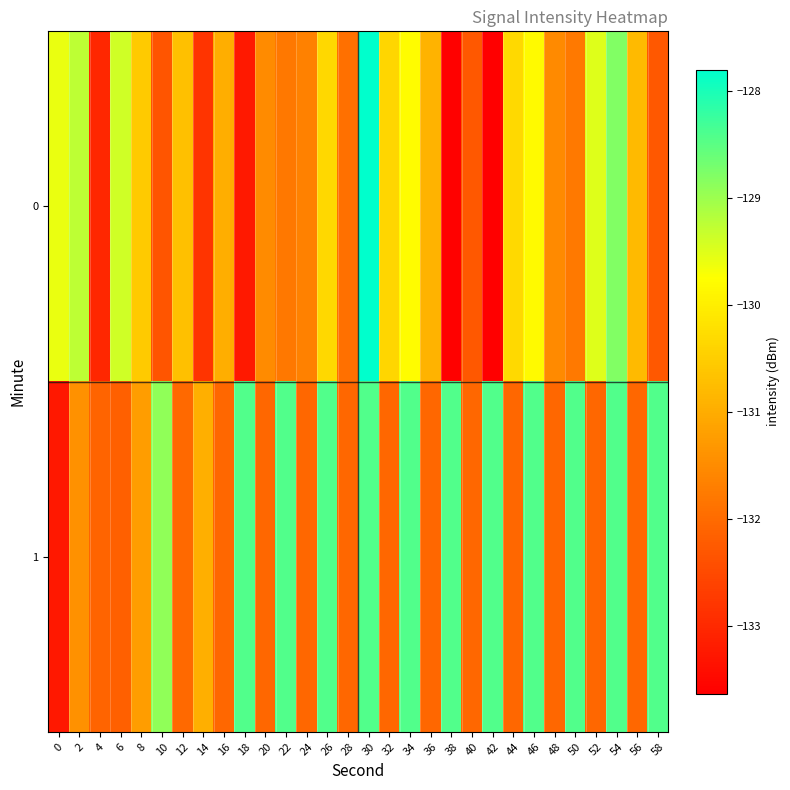

Reading left to right, extract all data points from this chart.

0: 0=-129.6	2=-129.2	4=-133.0	6=-129.4	8=-130.5	10=-132.3	12=-130.7	14=-132.8	16=-131.0	18=-133.2	20=-131.5	22=-131.8	24=-131.7	26=-130.3	28=-131.9	30=-127.8	32=-130.4	34=-129.8	36=-130.9	38=-133.6	40=-132.3	42=-133.6	44=-130.3	46=-129.8	48=-131.5	50=-131.8	52=-129.5	54=-128.8	56=-130.8	58=-132.3
1: 0=-133.3	2=-131.4	4=-132.1	6=-132.2	8=-131.2	10=-128.9	12=-132.0	14=-130.9	16=-132.1	18=-128.4	20=-132.1	22=-128.4	24=-132.1	26=-128.4	28=-132.1	30=-128.4	32=-132.1	34=-128.4	36=-132.1	38=-128.4	40=-132.1	42=-128.4	44=-132.1	46=-128.4	48=-132.1	50=-128.4	52=-132.1	54=-128.4	56=-132.1	58=-128.4